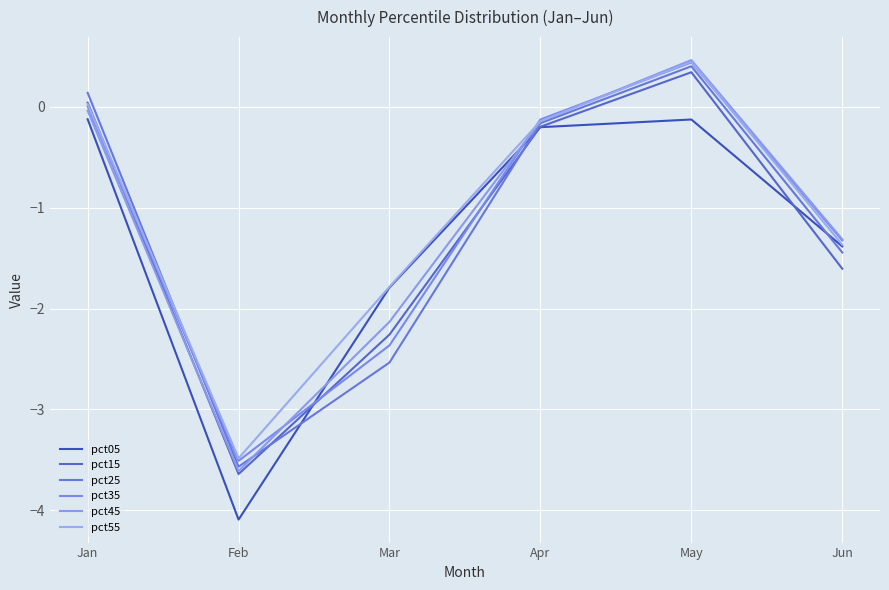

How many lines are shown in the chart?

6